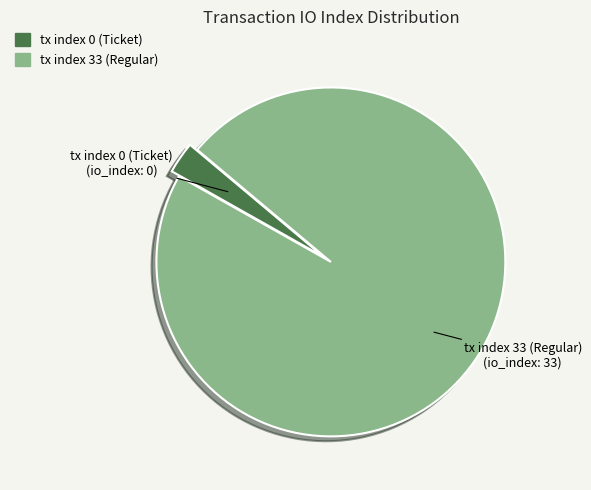

Combined, do tx index 33 (Regular) and tx index 0 (Ticket) account for over 50%?

Yes